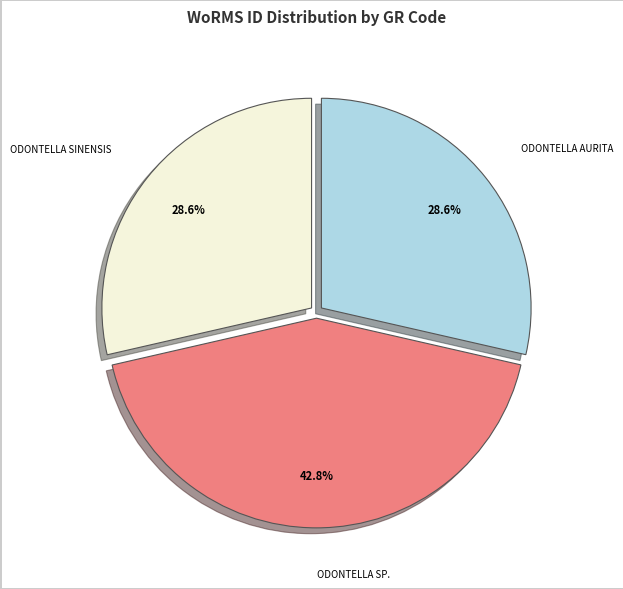

Is there any slice that represents more than half of the pie?

No